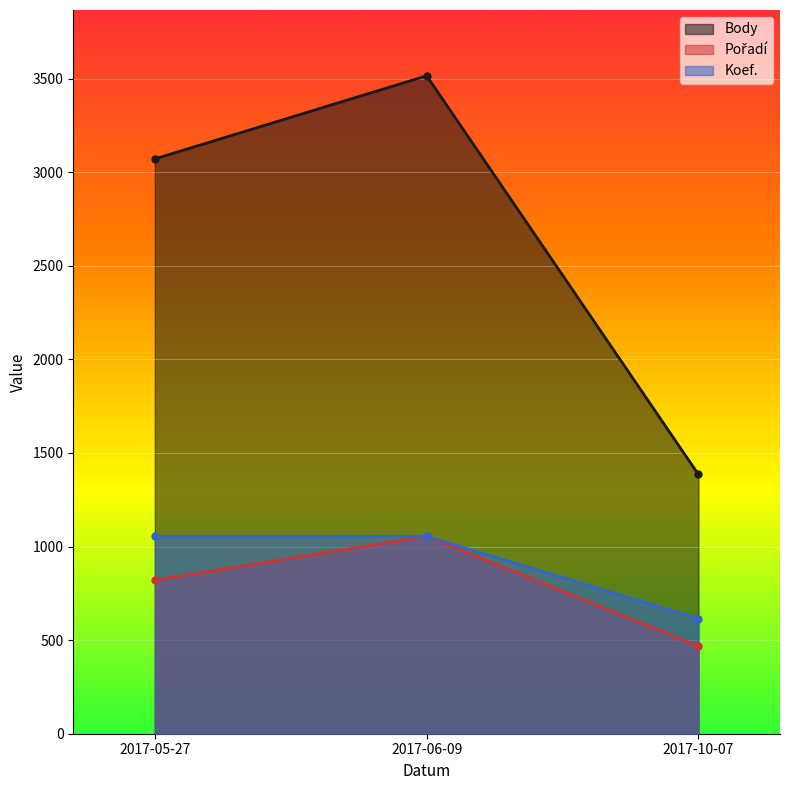

What is the label of the 2nd point from the left?

2017-06-09